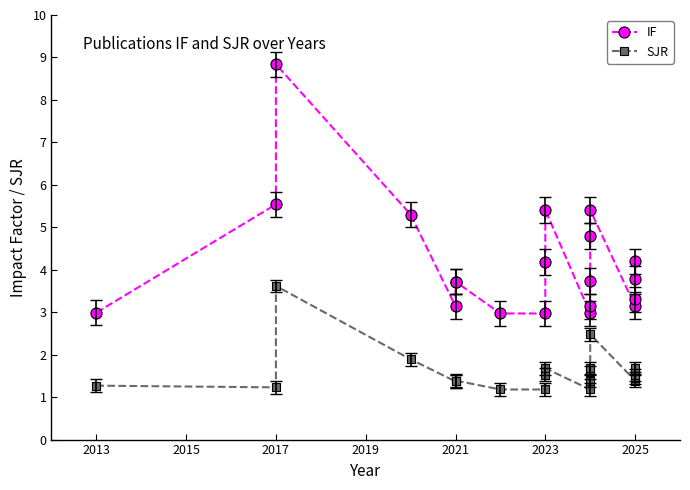

Does the chart display data point markers on the line(s)?

Yes